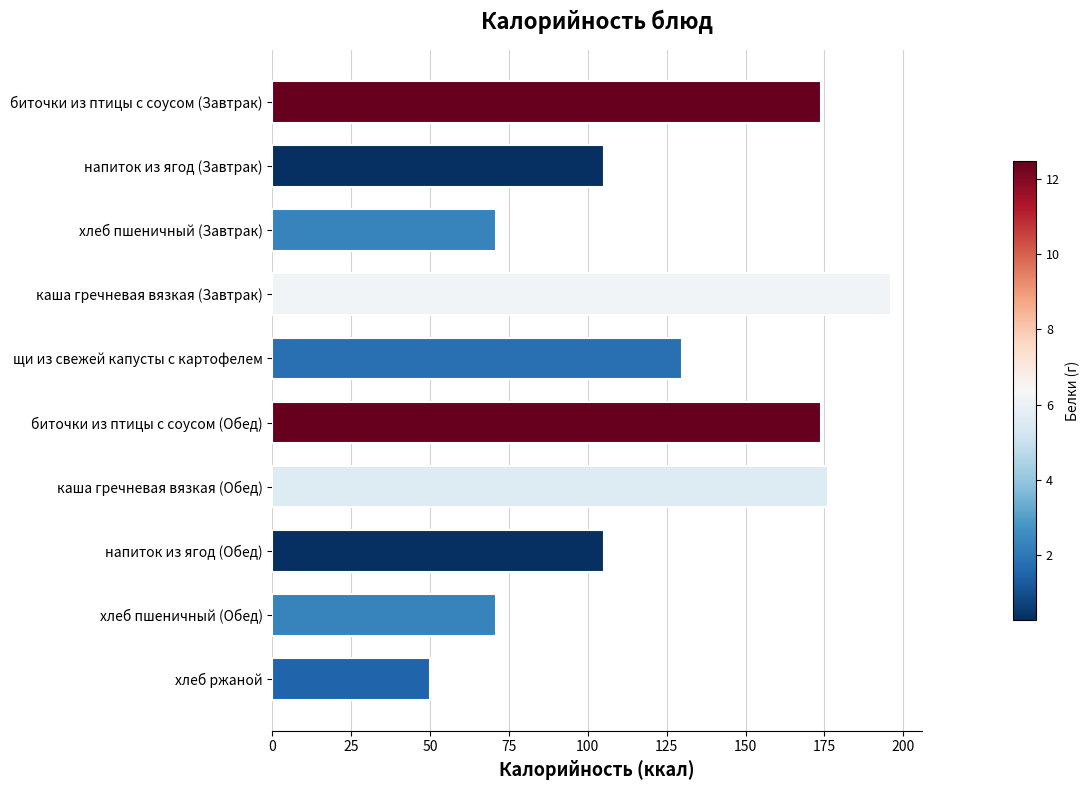

What is the average value?

125